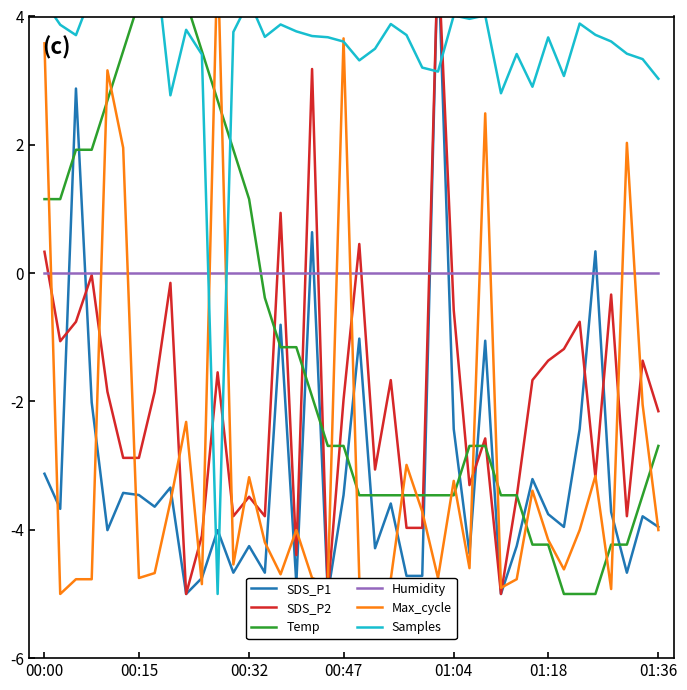

Reading right to left, list all the values displayed in this chart.

SDS_P1: -4.0	-3.8	-4.7	-3.7	0.3	-2.4	-4.0	-3.8	-3.2	-4.3	-5.0	-1.1	-4.4	-2.4	5.0	-4.7	-4.7	-3.6	-4.3	-1.0	-3.5	-5.0	0.6	-4.8	-0.8	-4.7	-4.3	-4.7	-4.0	-4.8	-5.0	-3.3	-3.6	-3.5	-3.4	-4.0	-2.0	2.9	-3.7	-3.1
SDS_P2: -2.2	-1.4	-3.8	-0.3	-3.2	-0.8	-1.2	-1.4	-1.7	-3.5	-5.0	-2.6	-3.3	-0.6	5.0	-4.0	-4.0	-1.7	-3.1	0.5	-2.0	-5.0	3.2	-4.4	0.9	-3.8	-3.5	-3.8	-1.5	-4.1	-5.0	-0.2	-1.8	-2.9	-2.9	-1.8	-0.0	-0.8	-1.1	0.3
Temp: -2.7	-3.5	-4.2	-4.2	-5.0	-5.0	-5.0	-4.2	-4.2	-3.5	-3.5	-2.7	-2.7	-3.5	-3.5	-3.5	-3.5	-3.5	-3.5	-3.5	-2.7	-2.7	-1.9	-1.2	-1.2	-0.4	1.2	1.9	2.7	3.5	4.2	5.0	5.0	4.2	3.5	2.7	1.9	1.9	1.2	1.2
Humidity: 0.0	0.0	0.0	0.0	0.0	0.0	0.0	0.0	0.0	0.0	0.0	0.0	0.0	0.0	0.0	0.0	0.0	0.0	0.0	0.0	0.0	0.0	0.0	0.0	0.0	0.0	0.0	0.0	0.0	0.0	0.0	0.0	0.0	0.0	0.0	0.0	0.0	0.0	0.0	0.0
Max_cycle: -4.0	-2.0	2.0	-4.9	-3.2	-4.0	-4.6	-4.2	-3.4	-4.8	-4.9	2.5	-4.6	-3.2	-4.8	-3.7	-3.0	-4.8	-4.8	-4.8	3.7	-4.8	-4.8	-4.0	-4.7	-4.2	-3.2	-4.5	5.0	-4.8	-2.3	-3.6	-4.7	-4.8	2.0	3.2	-4.8	-4.8	-5.0	3.6
Samples: 3.0	3.3	3.4	3.6	3.7	3.9	3.1	3.7	2.9	3.4	2.8	4.0	4.0	4.0	3.1	3.2	3.7	3.9	3.5	3.3	3.6	3.7	3.7	3.8	3.9	3.7	4.2	3.8	-5.0	3.4	3.8	2.8	5.0	4.6	4.6	4.6	4.4	3.7	3.9	4.2